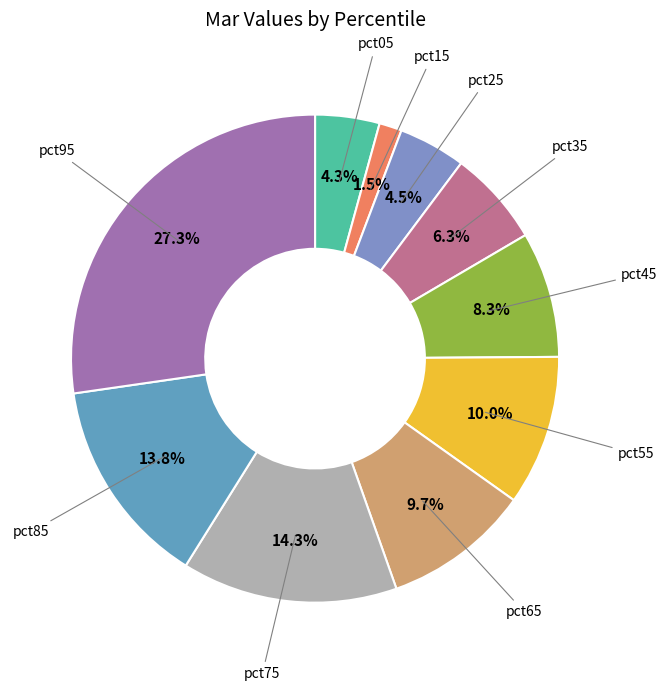

Is it true that pct85 is 27% of the pie?

False